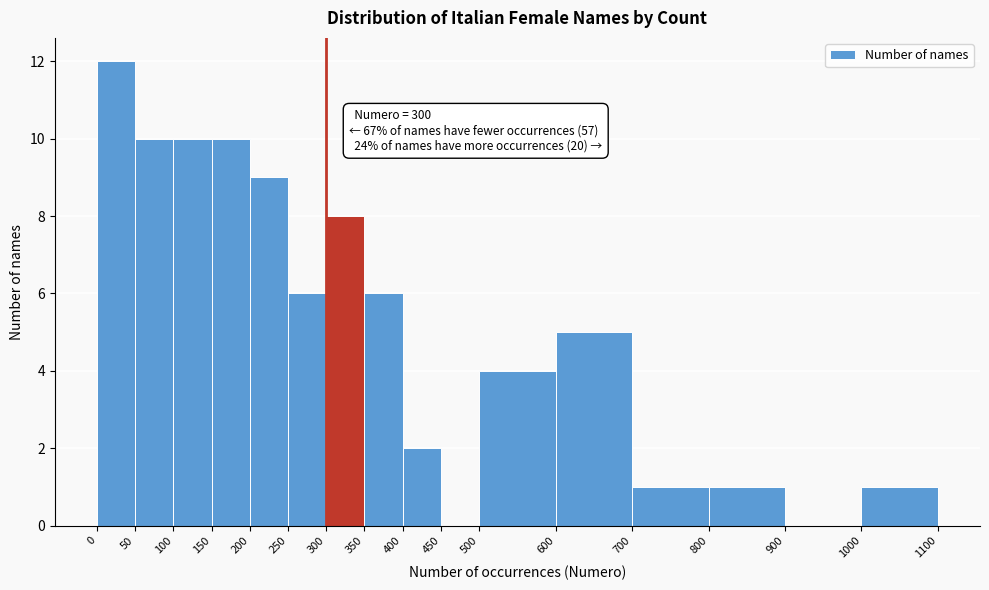

Over which range of the x-axis is the bar tallest?

0 to 50